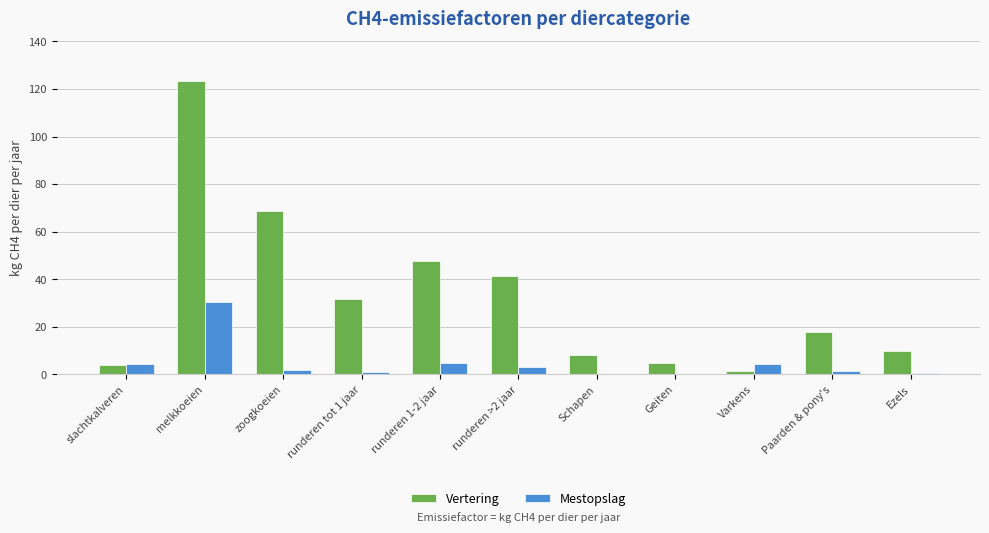

At which label is Vertering closest to 62?

zoogkoeien